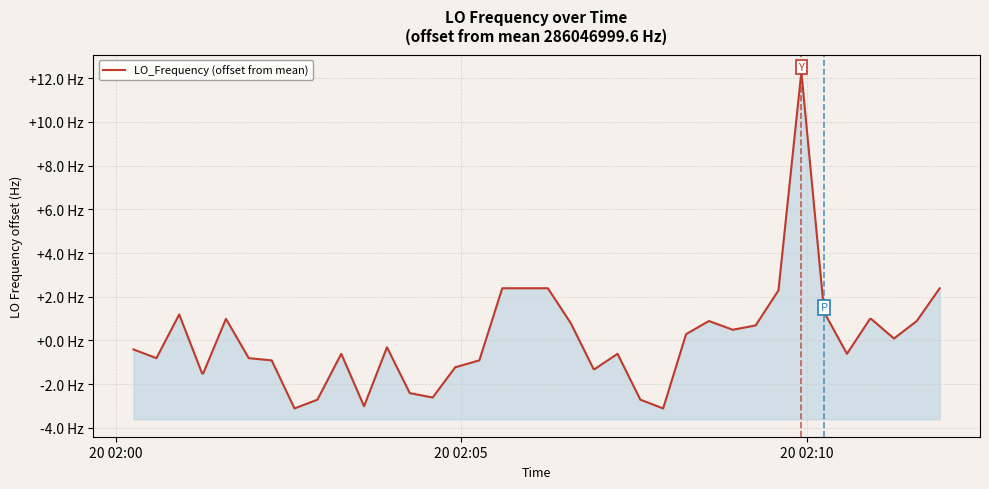

How many categories are shown in the chart?

40